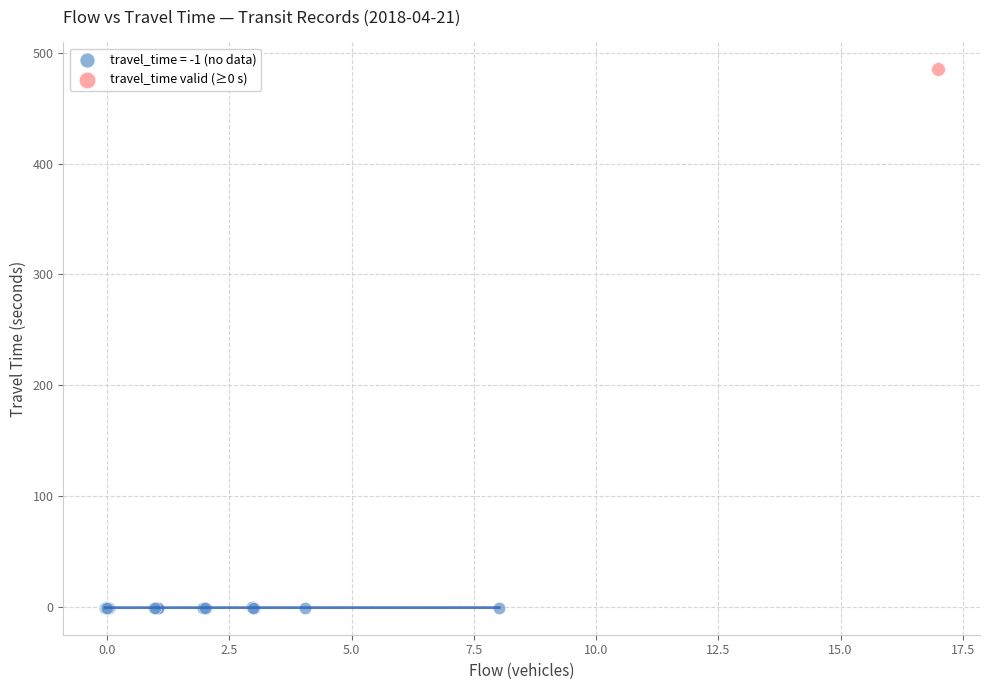

Which series reaches the minimum Y coordinate?

travel_time = -1 (no data)